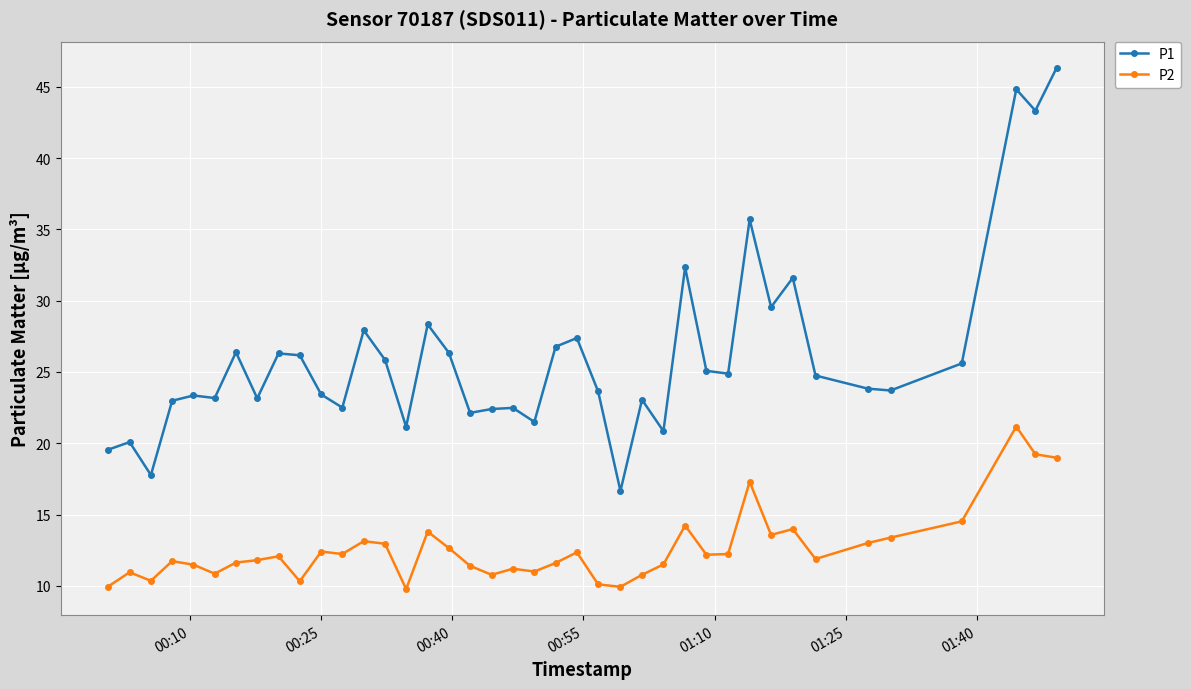

What is the greatest value displayed?

46.4